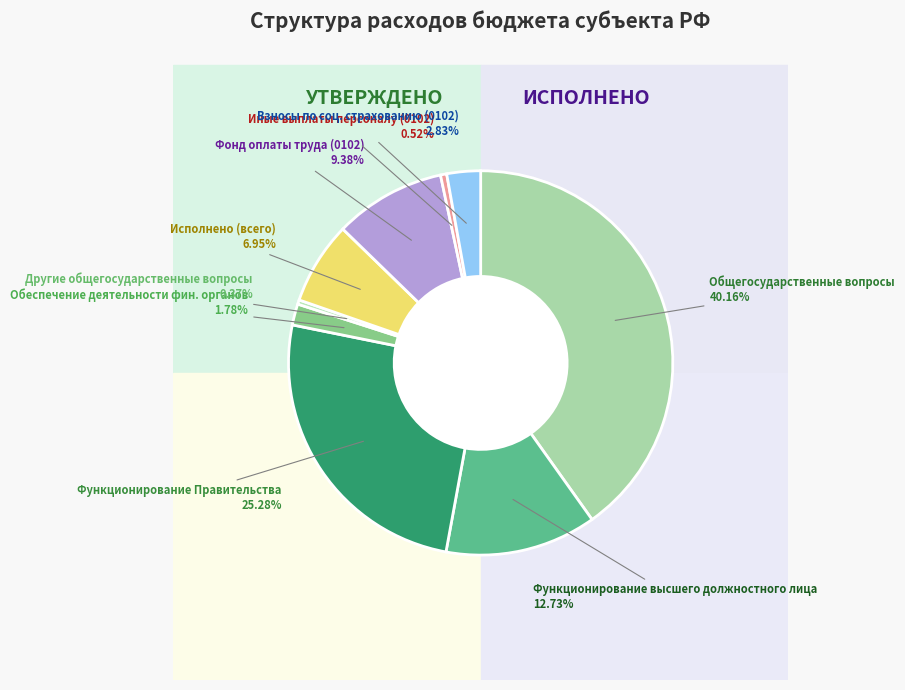

Rank the categories by value from lowest to highest.

Другие общегосударственные вопросы, Иные выплаты персоналу (0102), Обеспечение деятельности финансовых органов, Взносы по обязательному социальному страхованию (0102), Расходы бюджета - всего (Исполнено), Фонд оплаты труда (0102), Функционирование высшего должностного лица, Функционирование Правительства, ОБЩЕГОСУДАРСТВЕННЫЕ ВОПРОСЫ